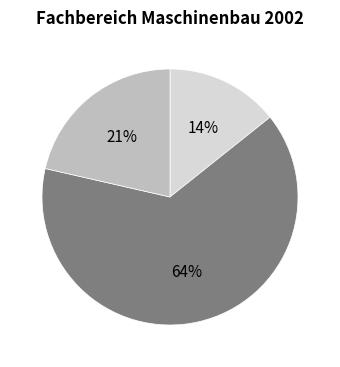

To the nearest percent, what is the average slice percentage?

33%